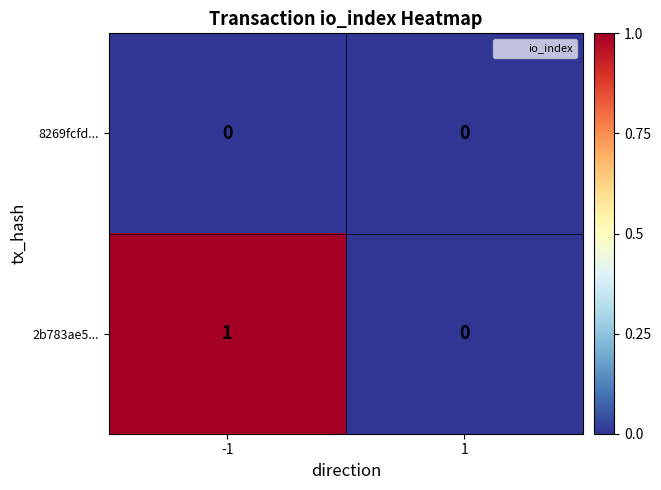

Reading right to left, list all the values displayed in this chart.

8269fcfd...: 1=0	-1=0
2b783ae5...: 1=0	-1=1